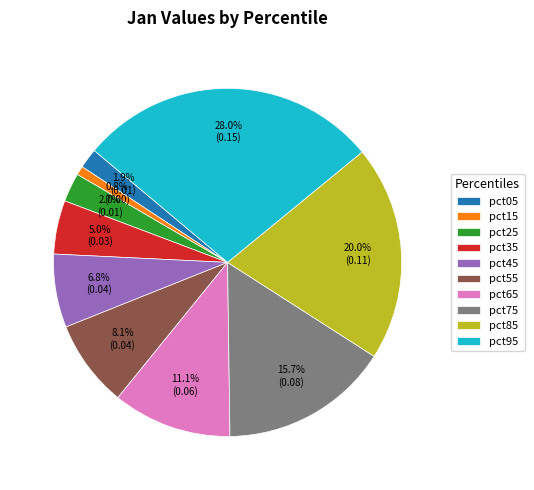

What is the largest slice in the pie chart?

pct95